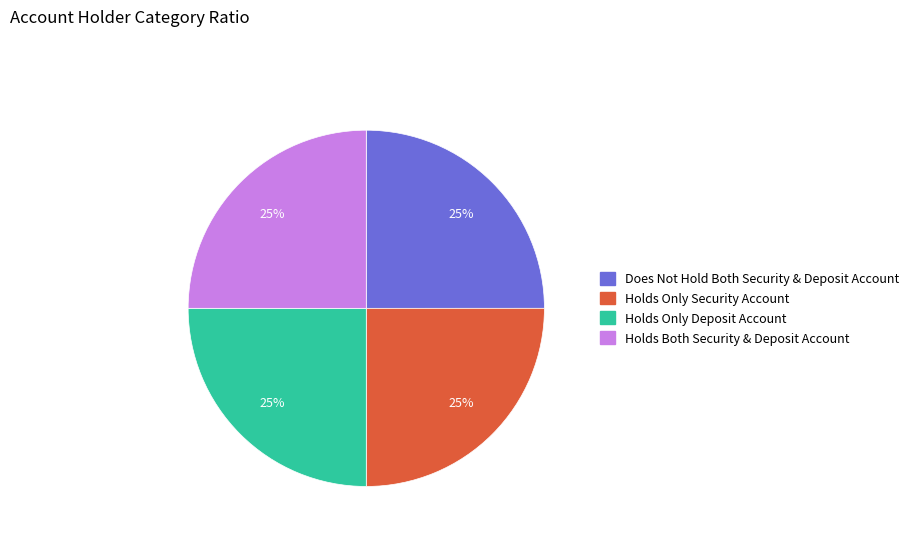

The Holds Only Security Account slice represents 25% of the pie. True or false?

True